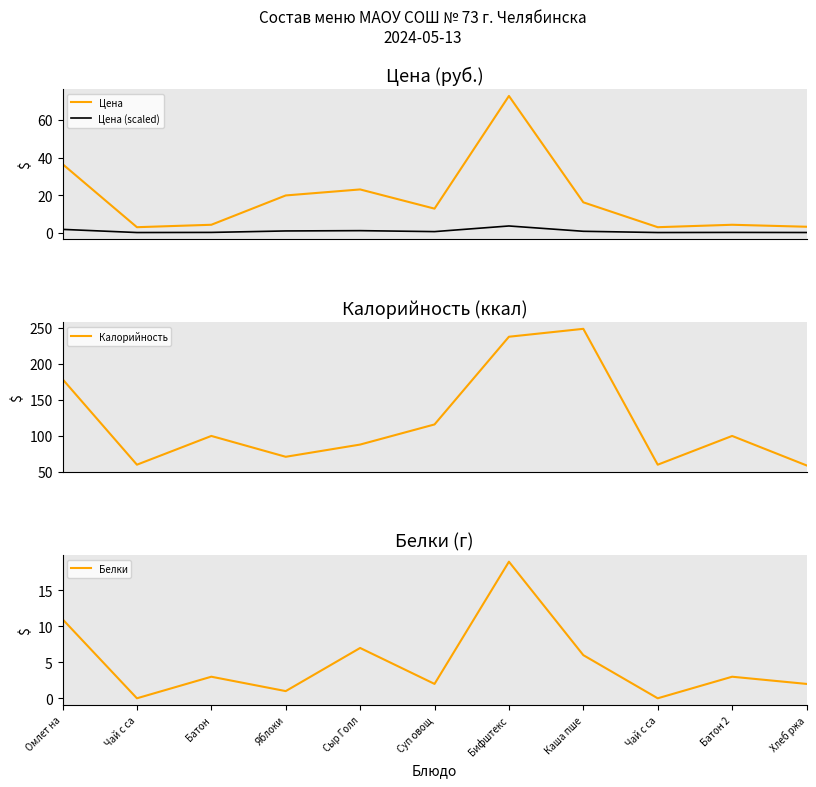

At which category does Цена (scaled) reach its first local peak?

Сыр Голл